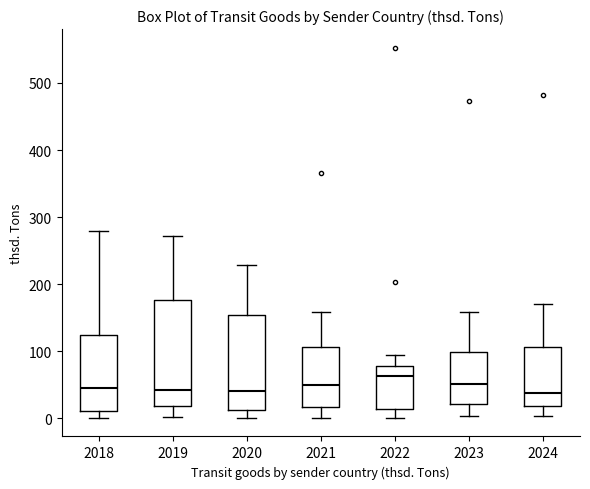

Where does the upper whisker of the box at x = 2023 end on the y-axis? The values are not printed on the chart, so give them approximately, as read against the axis.

160